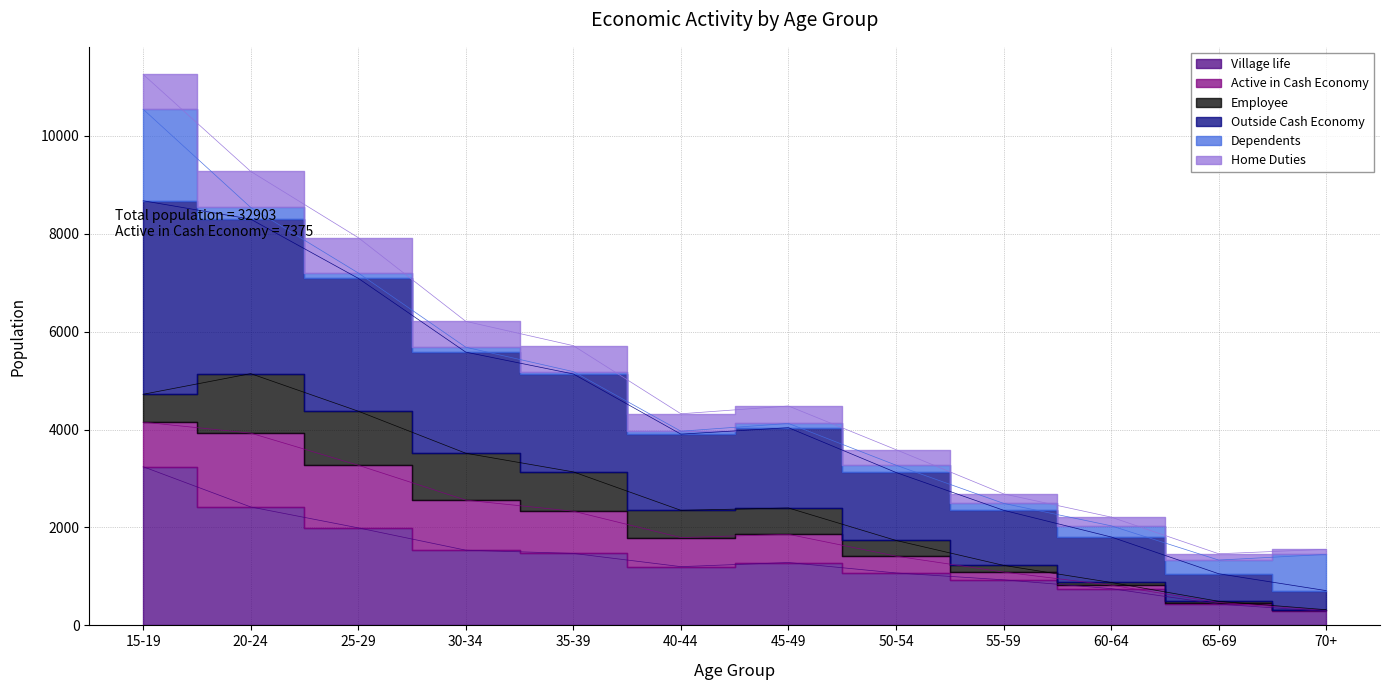

At which category is the sum across all series the highest?

15-19